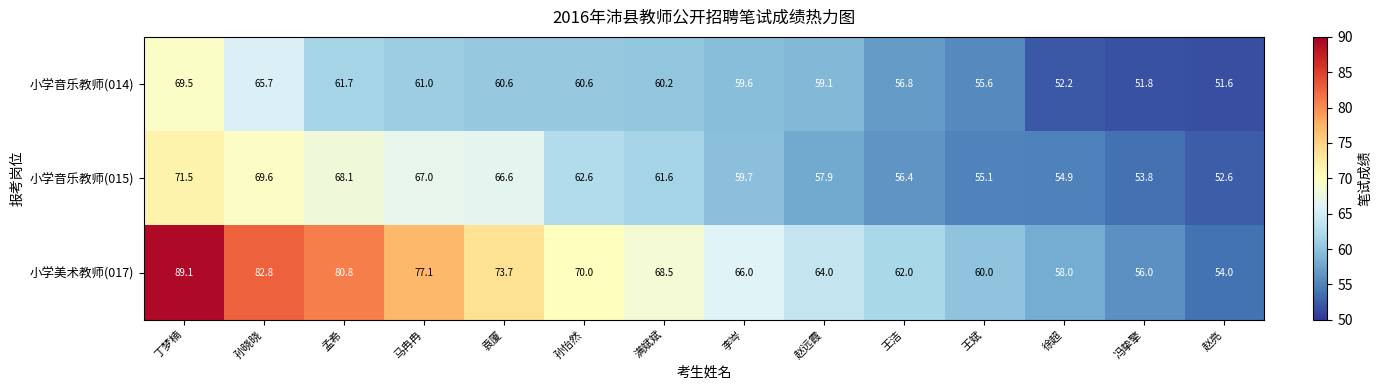

At which category is the sum across all series the highest?

丁梦楠